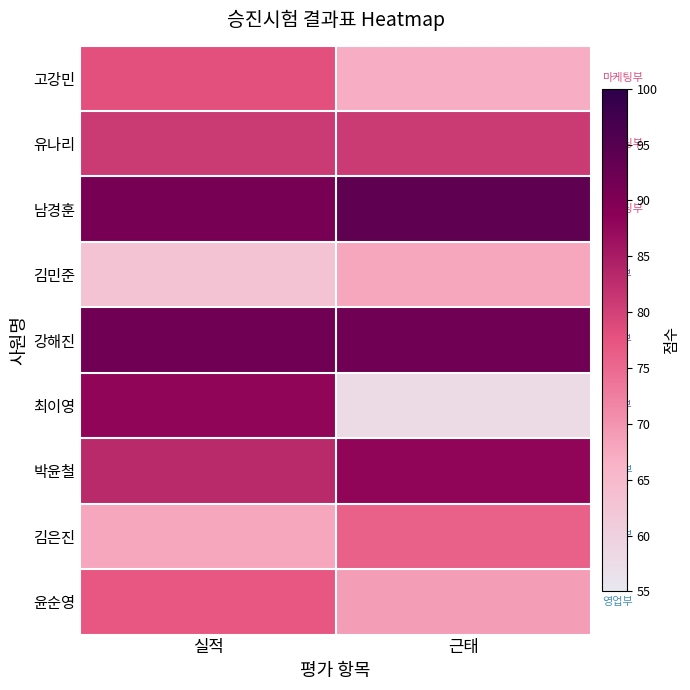

What is the spread (max minus min) of values at 근태?

36